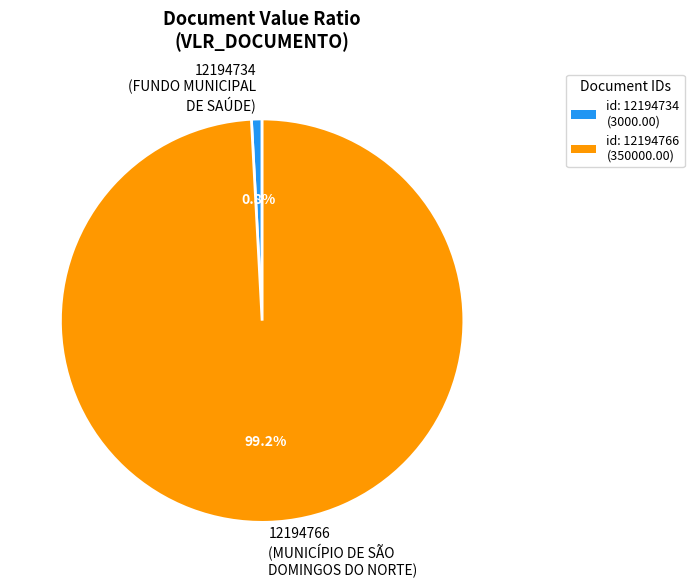

Which has a higher value, 12194734 or 12194766?

12194766